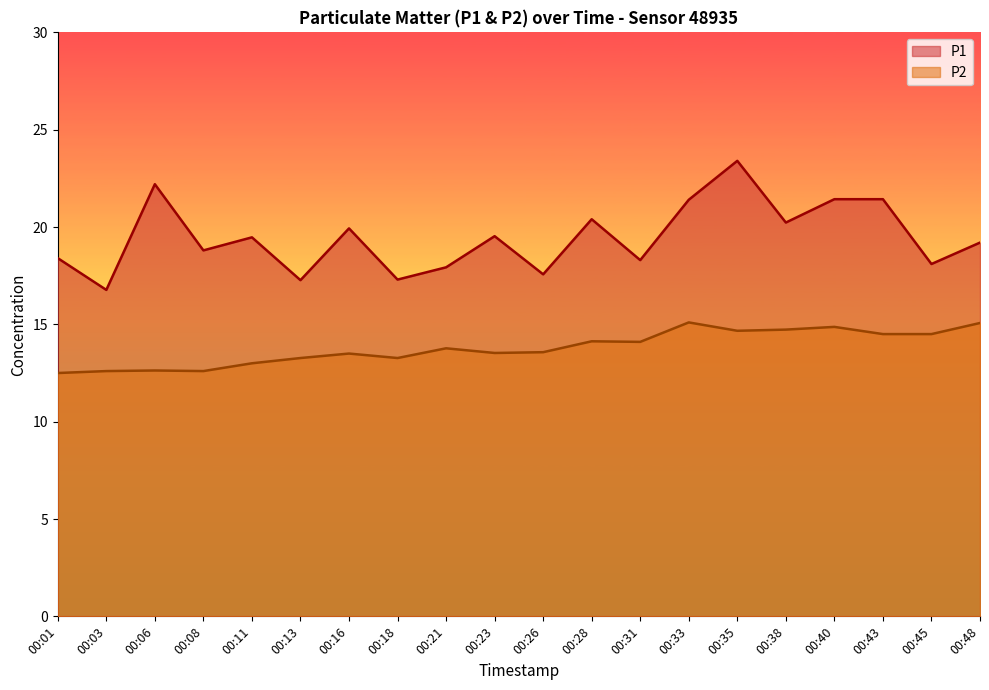

Which series has the largest range (max minus min)?

P1